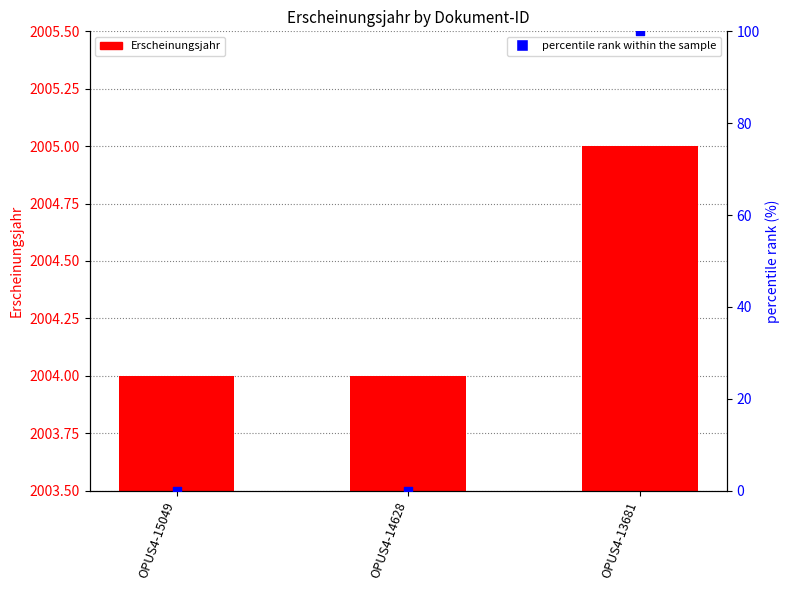

What are all the series names shown in the legend?

Erscheinungsjahr, percentile rank within the sample